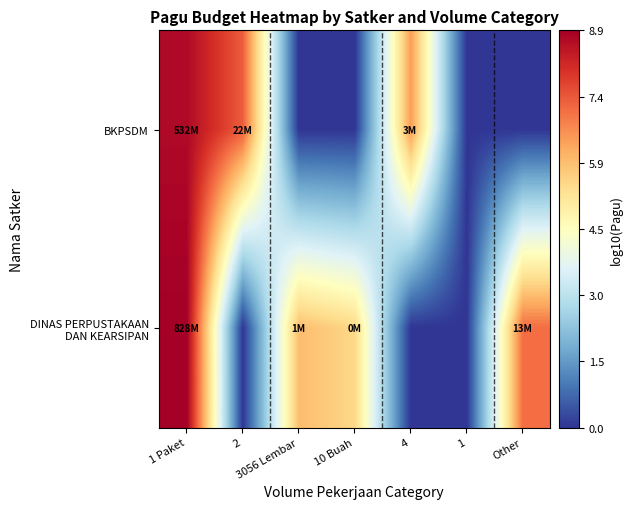

What is the difference between the highest and lowest values at 4?

6.5